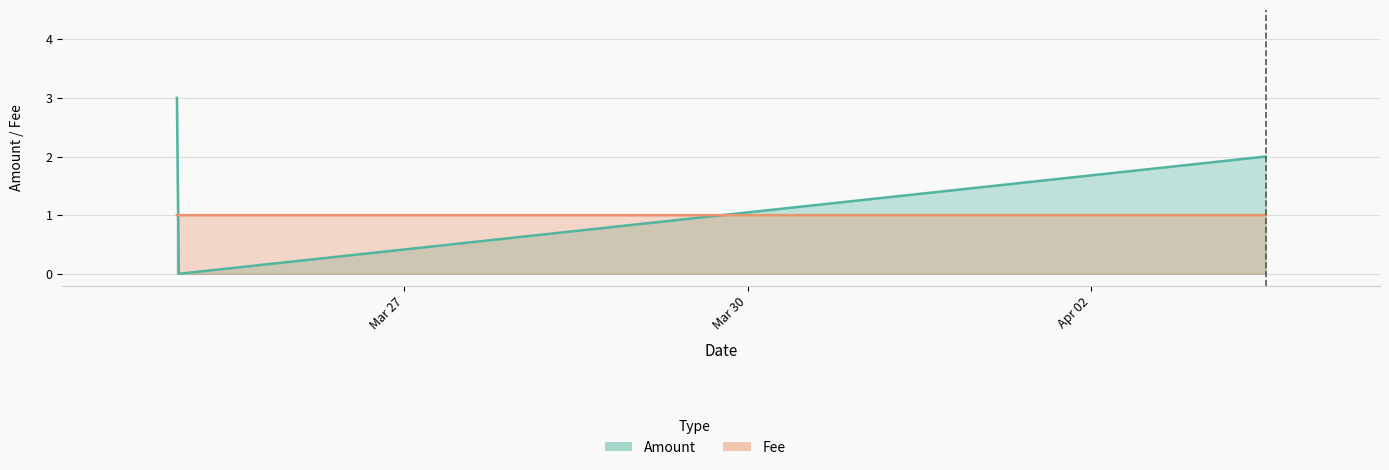

At how many categories does at least one series exceed 0?

3